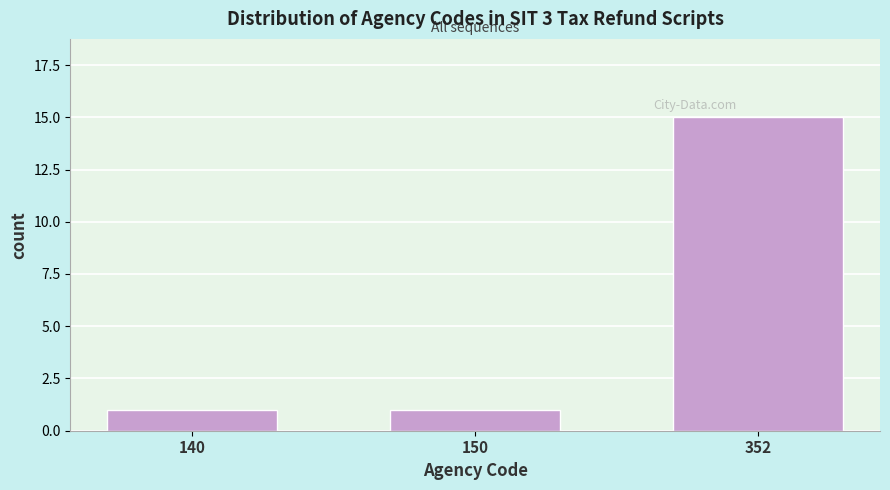

Reading left to right, transcribe all the data shown in this chart.

140=1	150=1	352=15